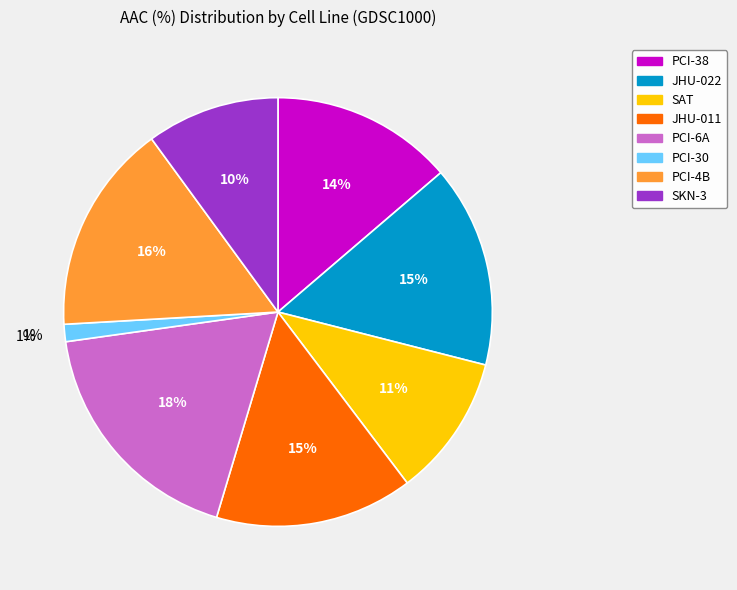

What is the largest slice in the pie chart?

PCI-6A